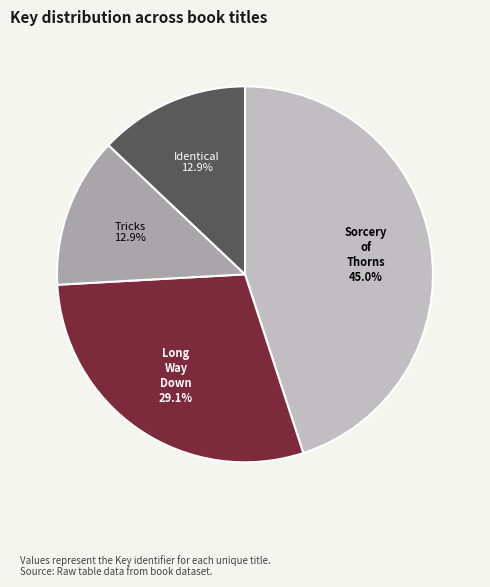

Which category has the biggest portion of the pie?

Sorcery of Thorns